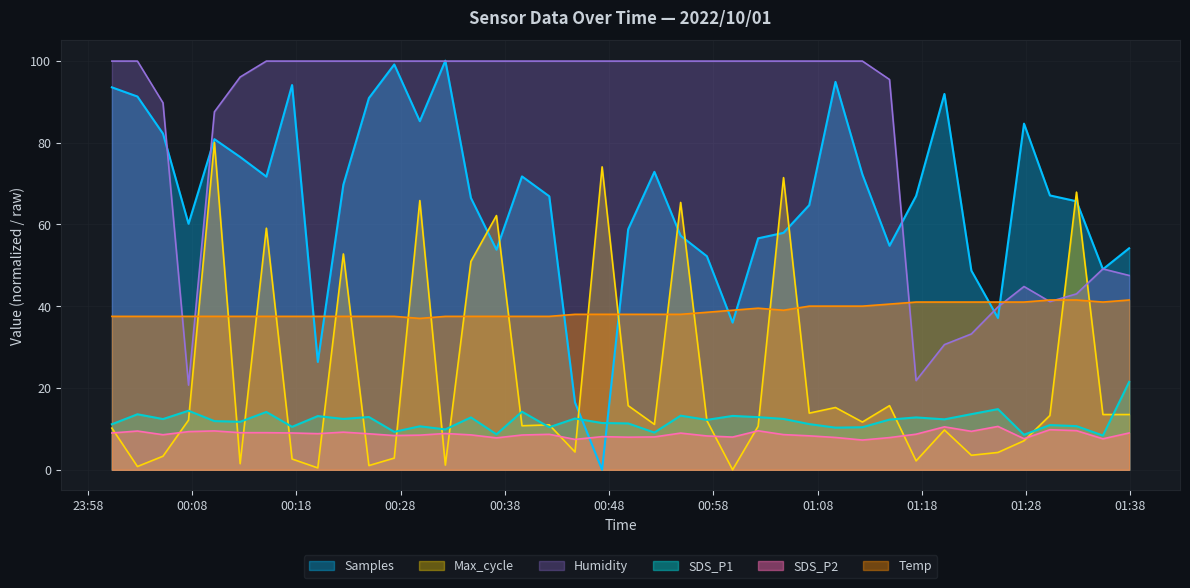

What are all the series names shown in the legend?

Samples, Max_cycle, Humidity, SDS_P1, SDS_P2, Temp